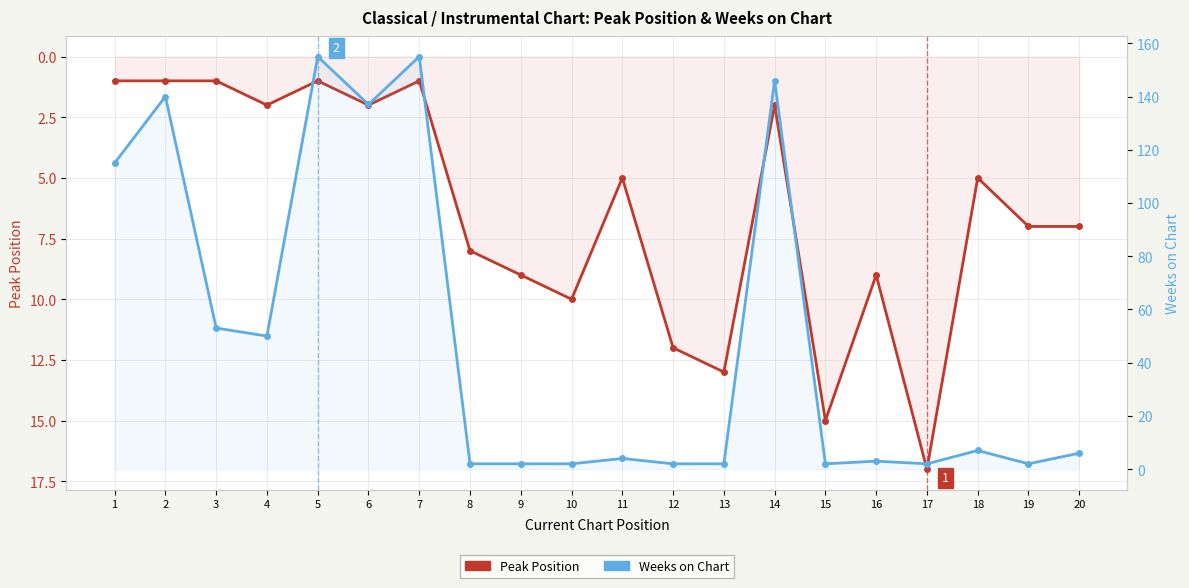

Count the number of data series in this chart.

2